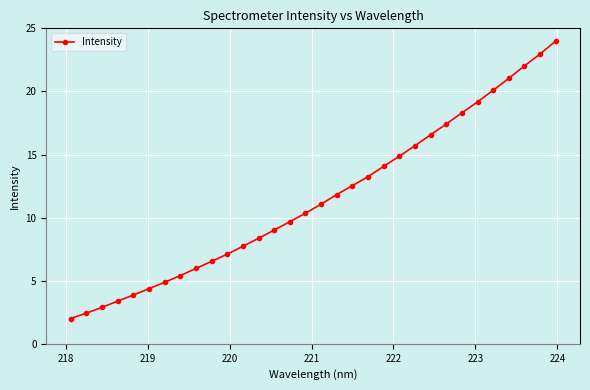

What is the average value?

11.5